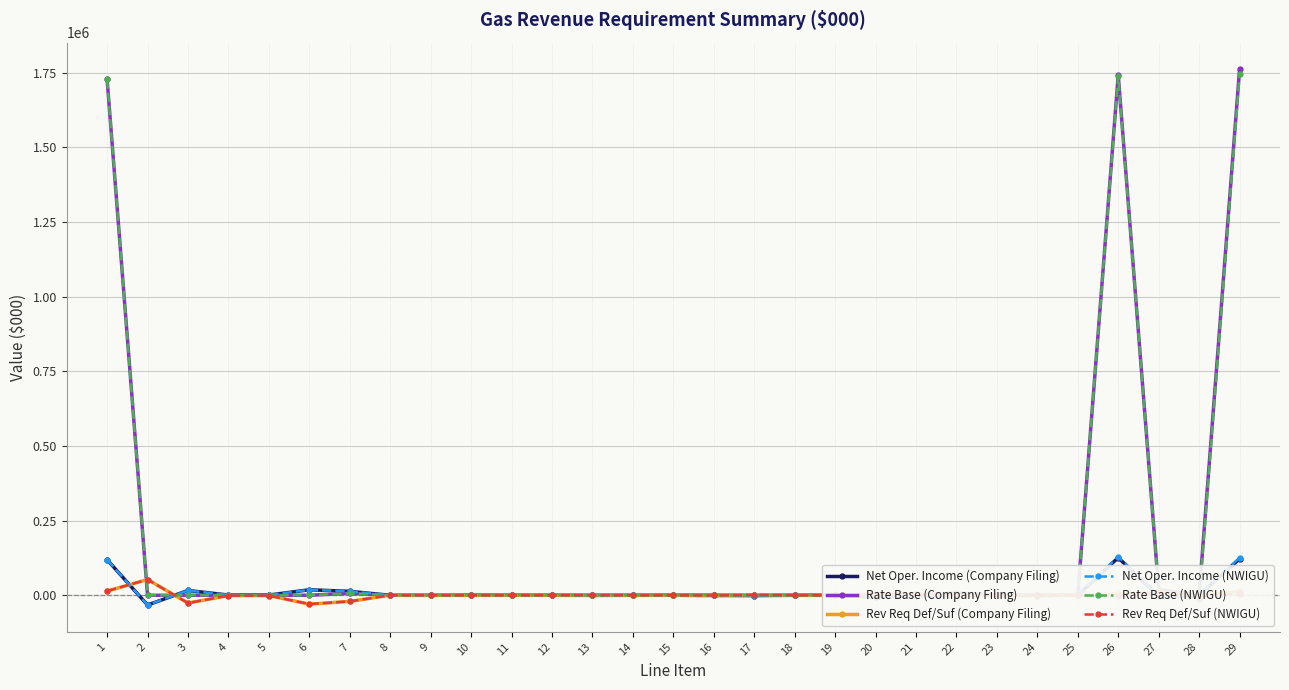

What is the difference between the maximum and minimum values in the Rate Base (Company Filing) series?

1760693.6